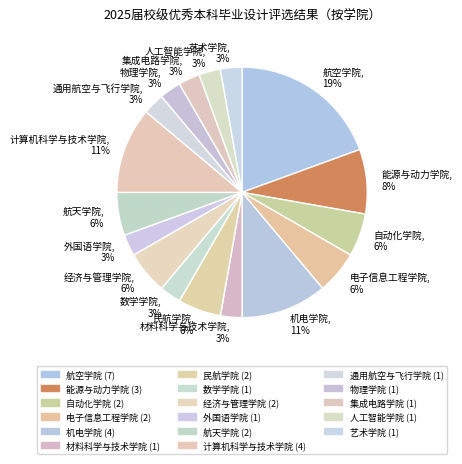

Which slice is the largest?

航空学院